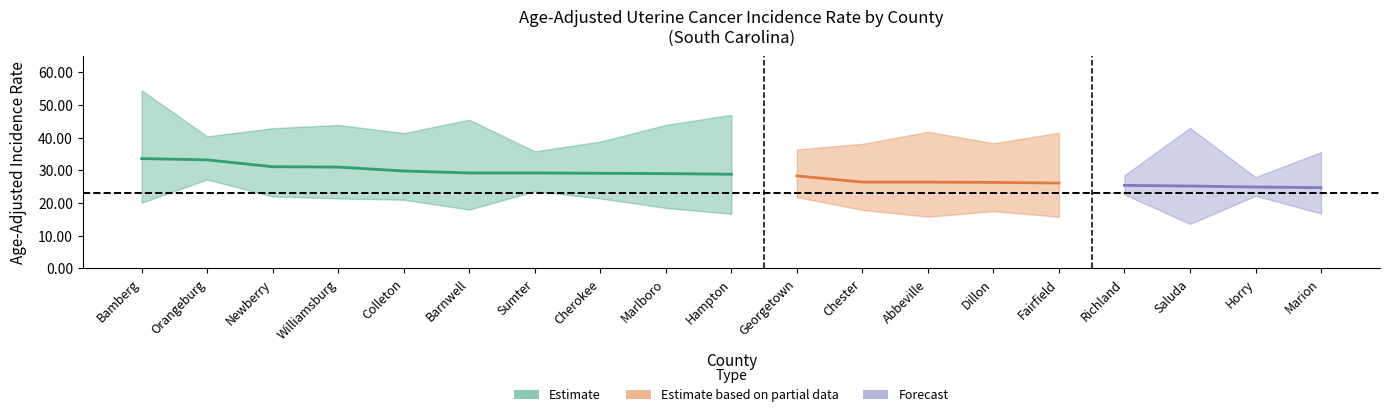

True or false: Upper CI and Lower CI cross at least once.

False